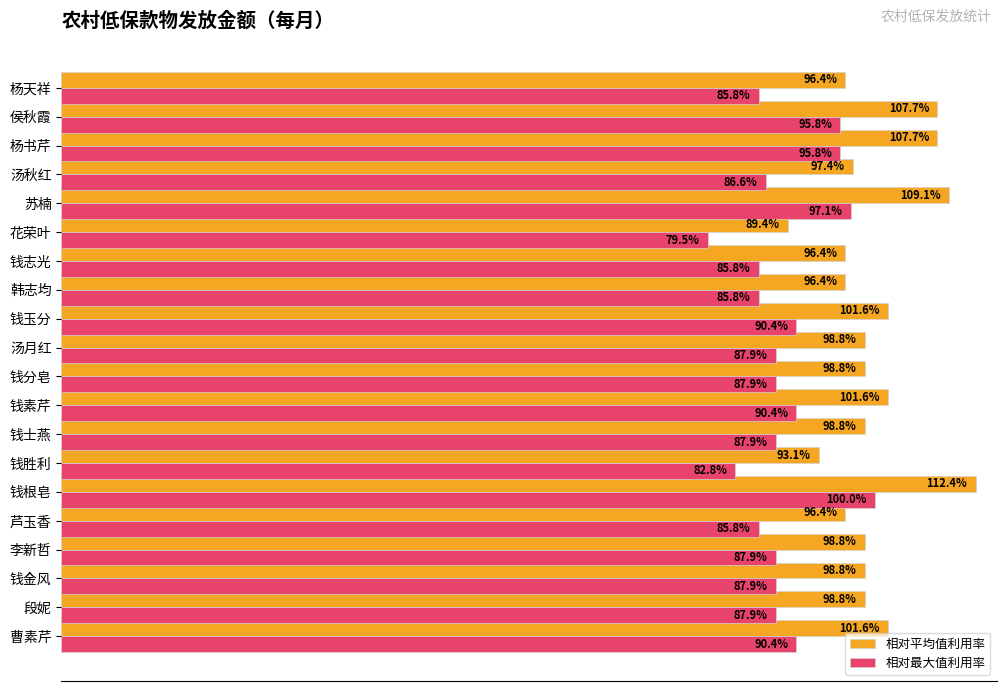

Which category has the lowest value in the 相对平均值利用率 series?

花荣叶